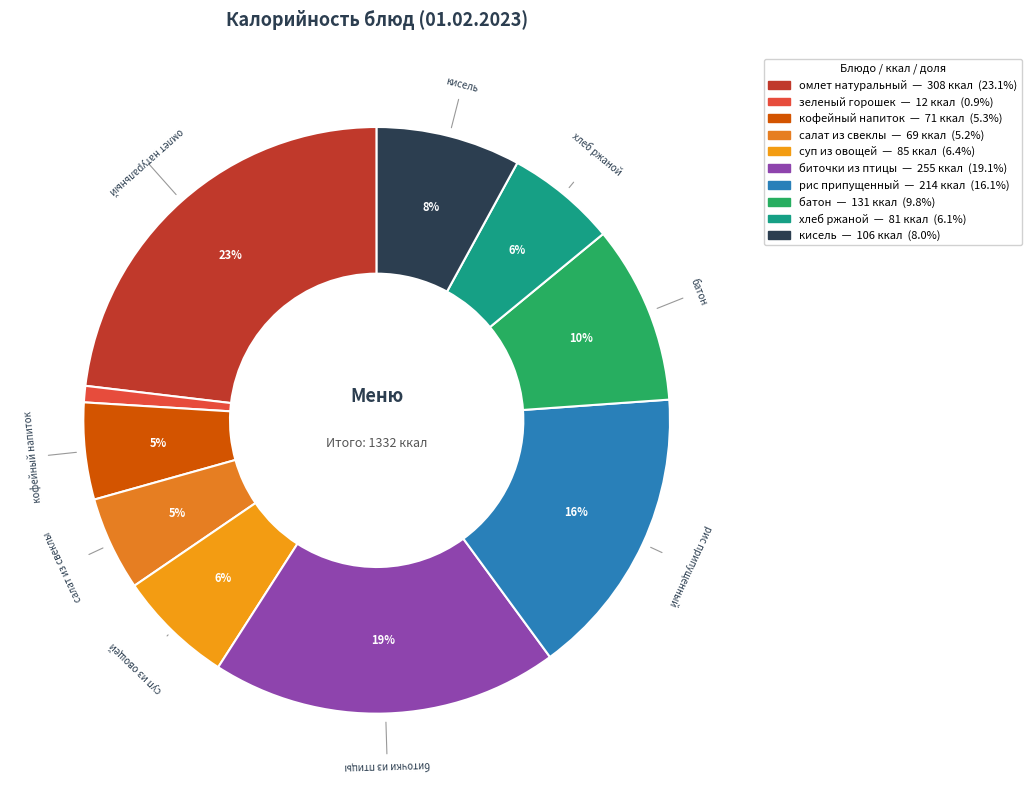

Which slice is the largest?

омлет натуральный